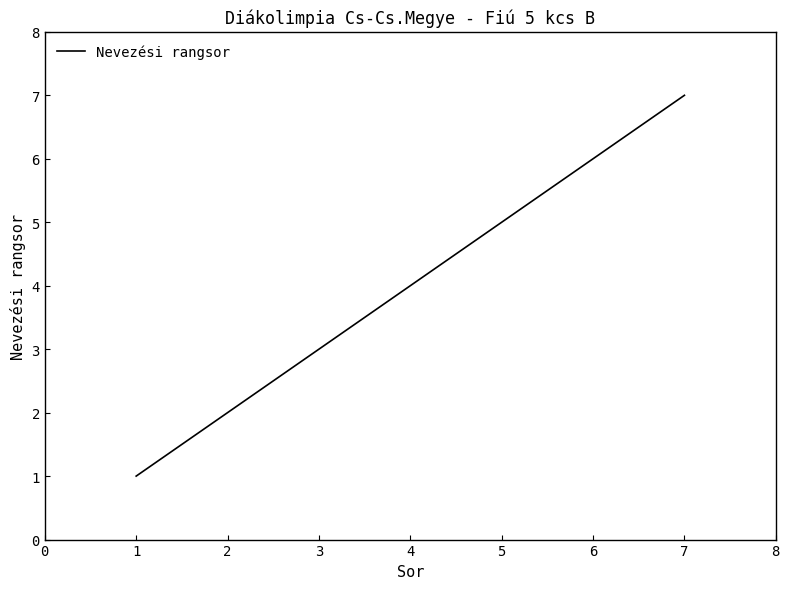

How many values are below 4?

3